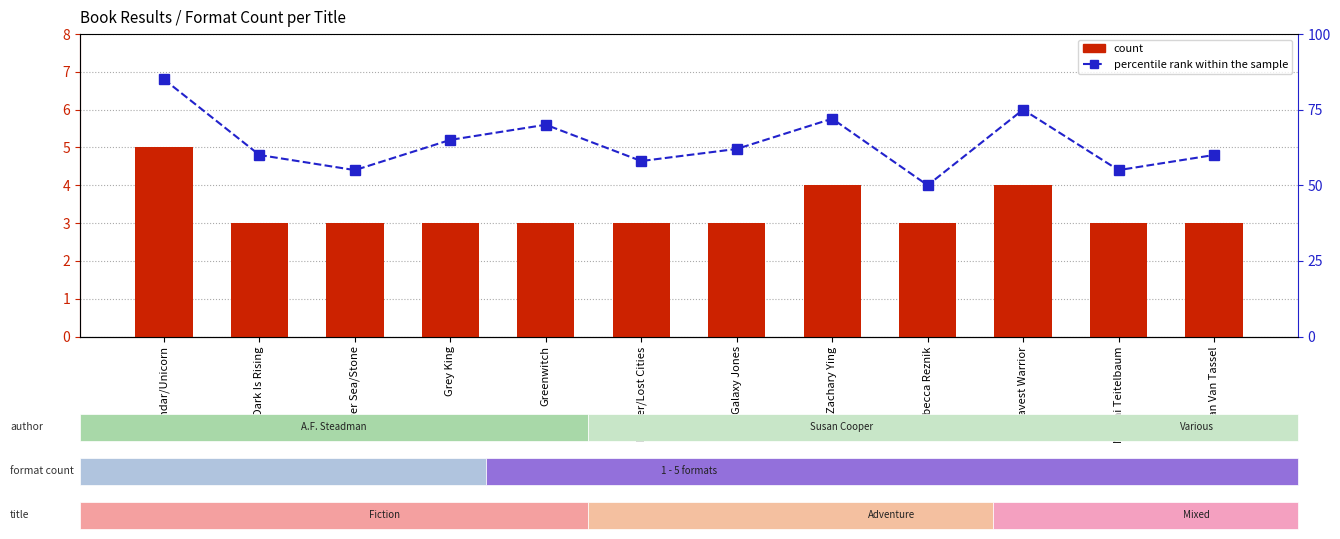

Rank the series by their average value, from highest to lowest.

percentile rank within the sample, count